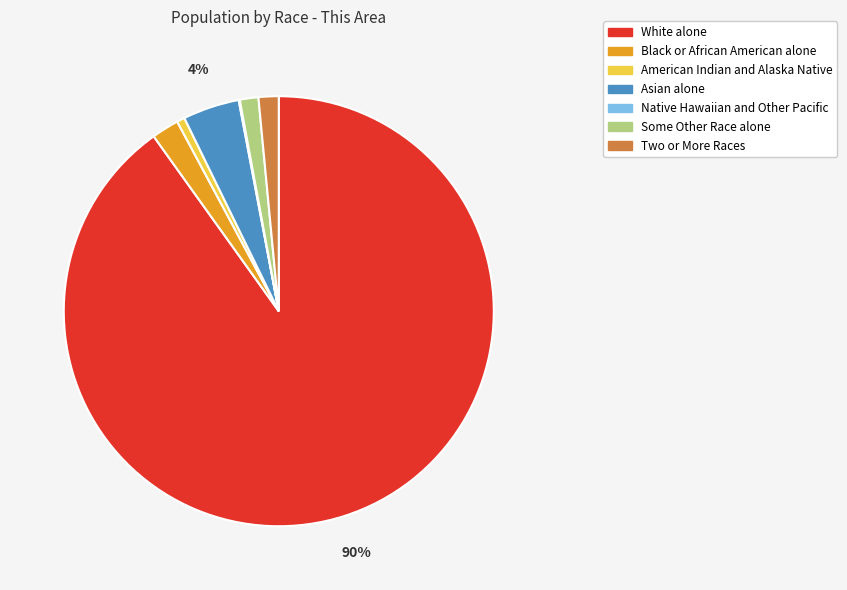

To the nearest percent, what is the difference between the American Indian and Alaska Native and Black or African American alone slice percentages?

1%